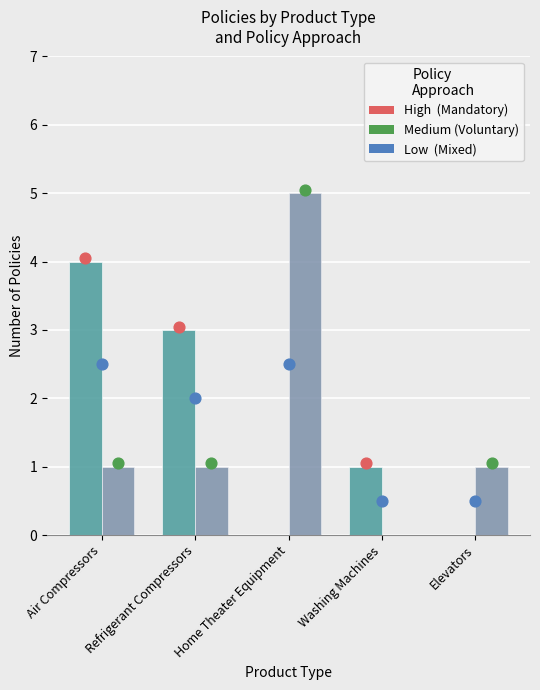

Which series has the widest spread of Y values?

Voluntary